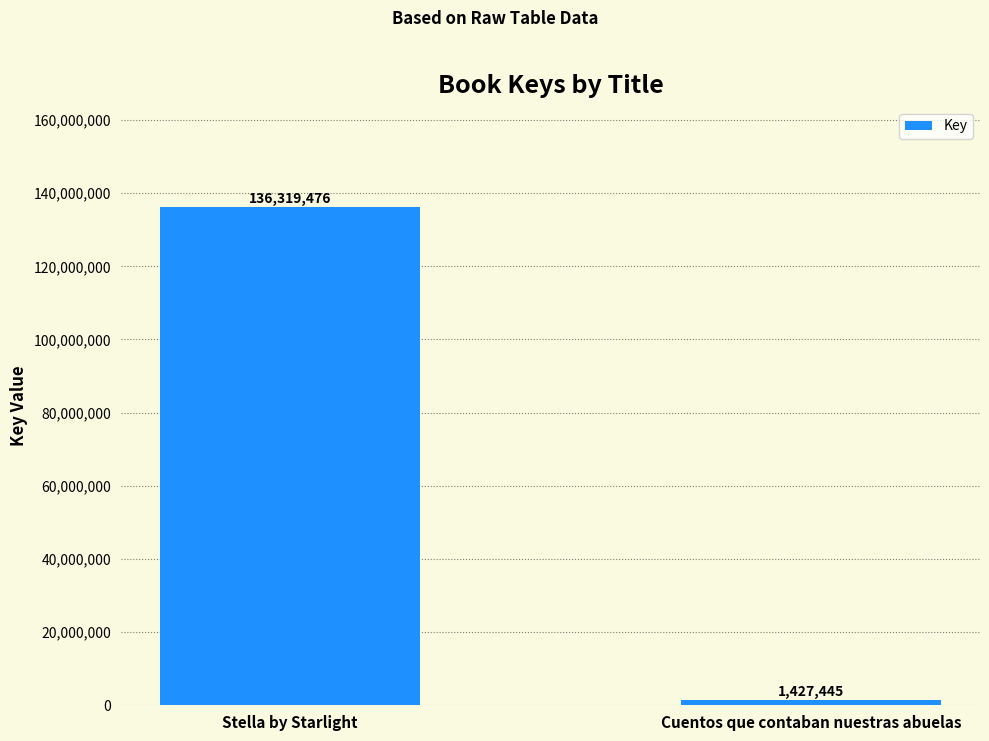

Reading left to right, list all the values displayed in this chart.

Stella by Starlight=136319476	Cuentos que contaban nuestras abuelas=1427445